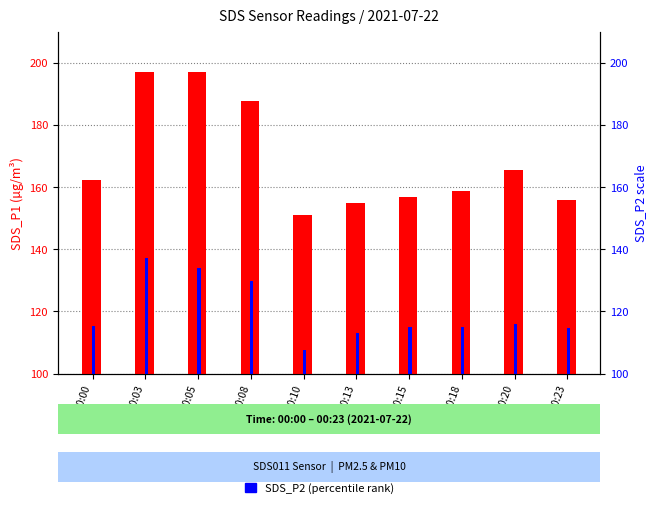

What is the average value of the SDS_P2 series?

119.7